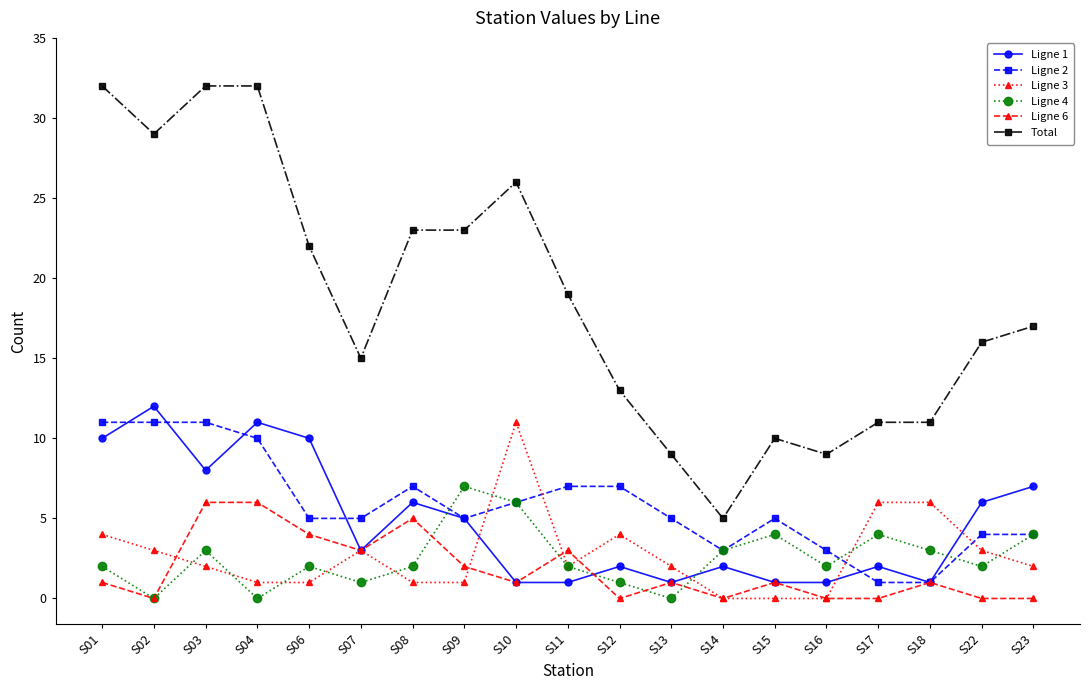

What is the value of the Ligne 6 point at the 17th from the left?

1